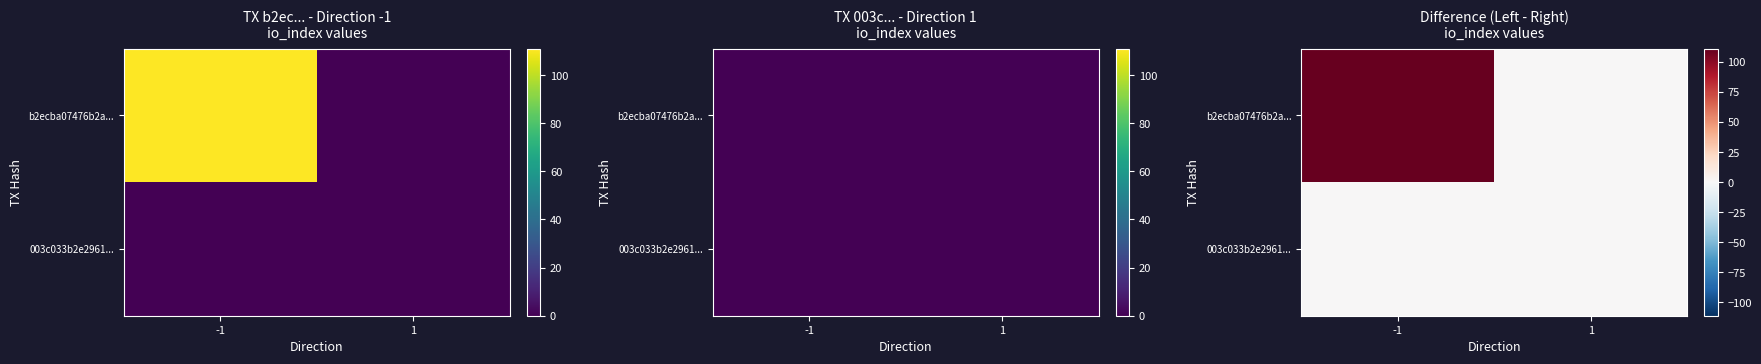

At which category does the chart reach its peak across all series?

-1